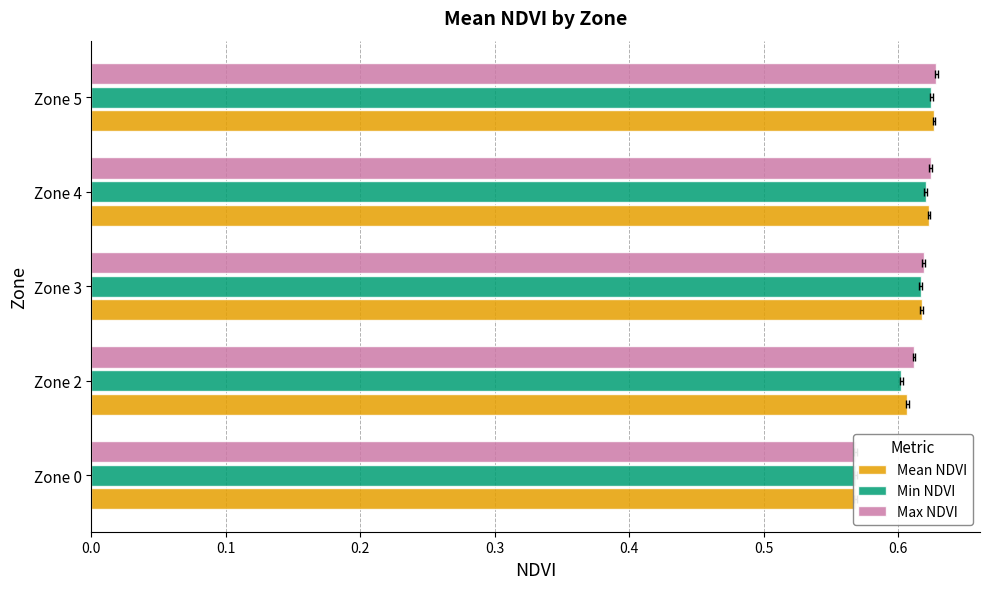

Rank the series at Zone 5 from highest to lowest value.

Max NDVI, Mean NDVI, Min NDVI